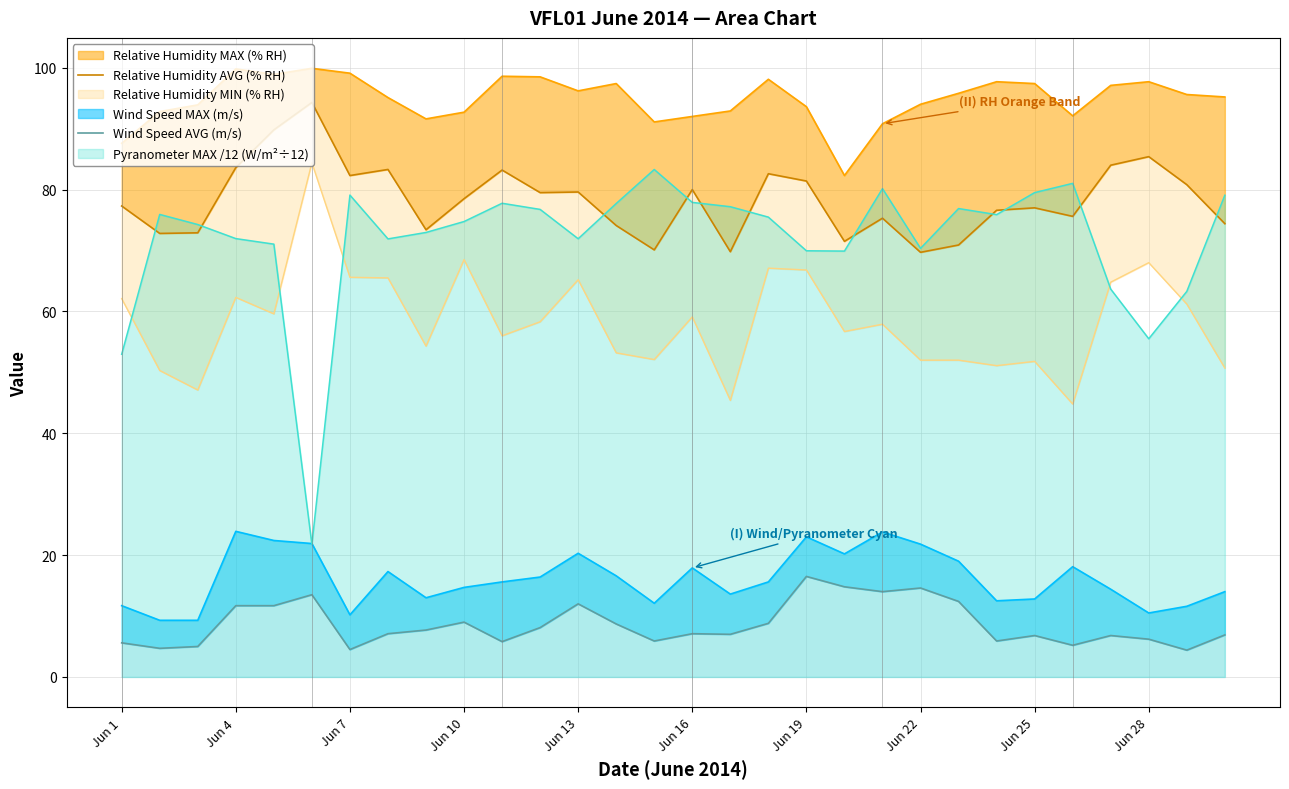

Is the value of Relative Humidity AVG (% RH) at 14 greater than the value of Wind Speed AVG (m/s) at Jun 28?

Yes